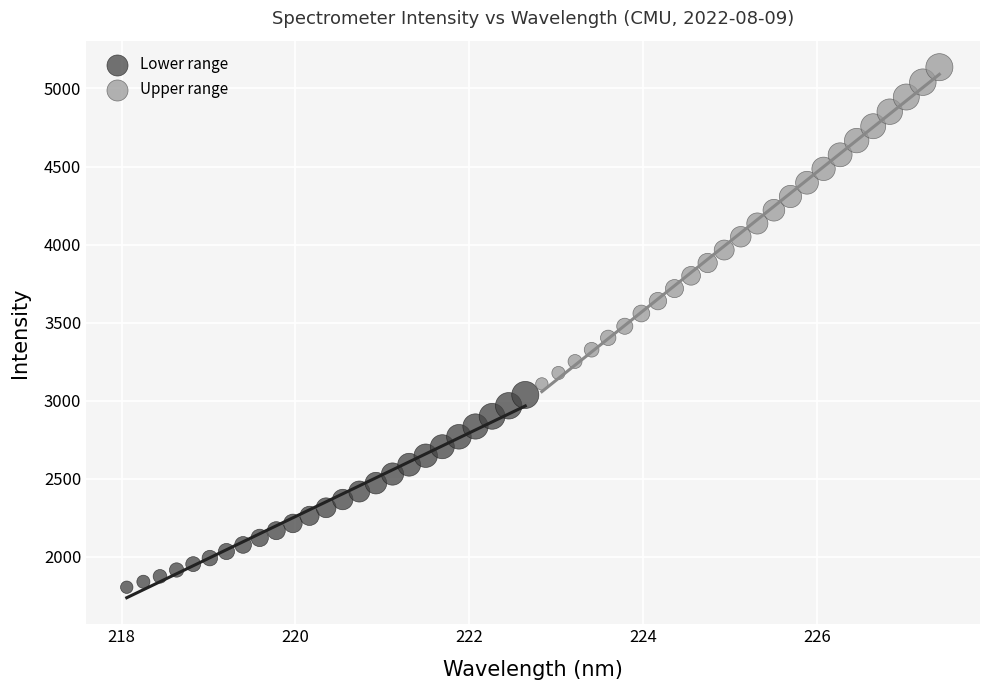

Which series contains the lowest Y value?

Lower range